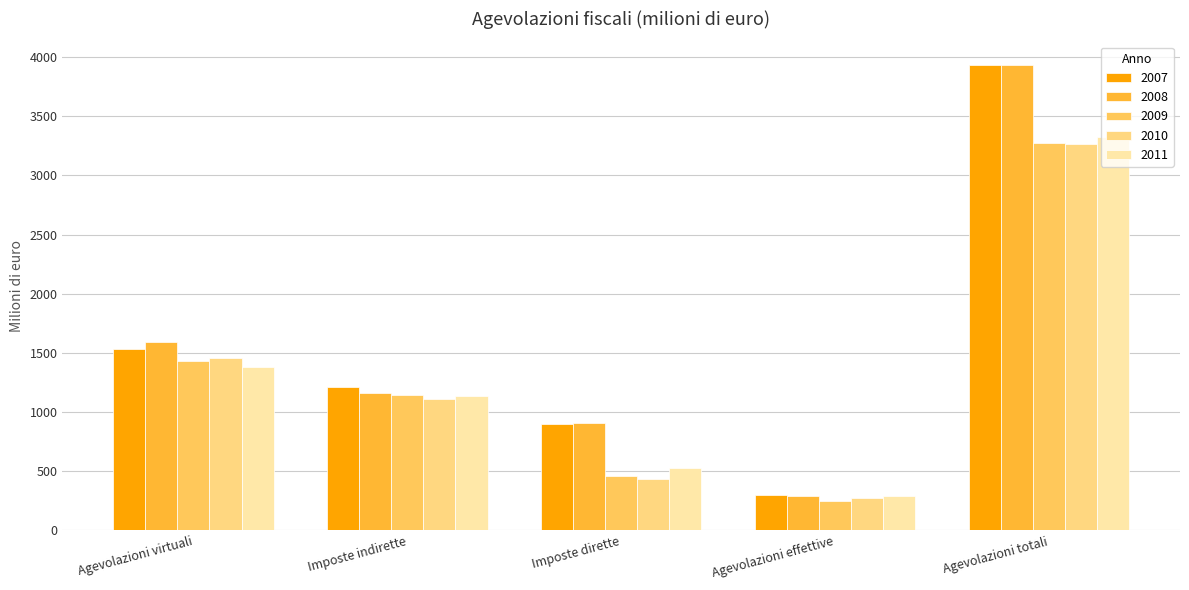

List the labels in order of 2009 value, smallest first.

Agevolazioni effettive, Imposte dirette, Imposte indirette, Agevolazioni virtuali, Agevolazioni totali